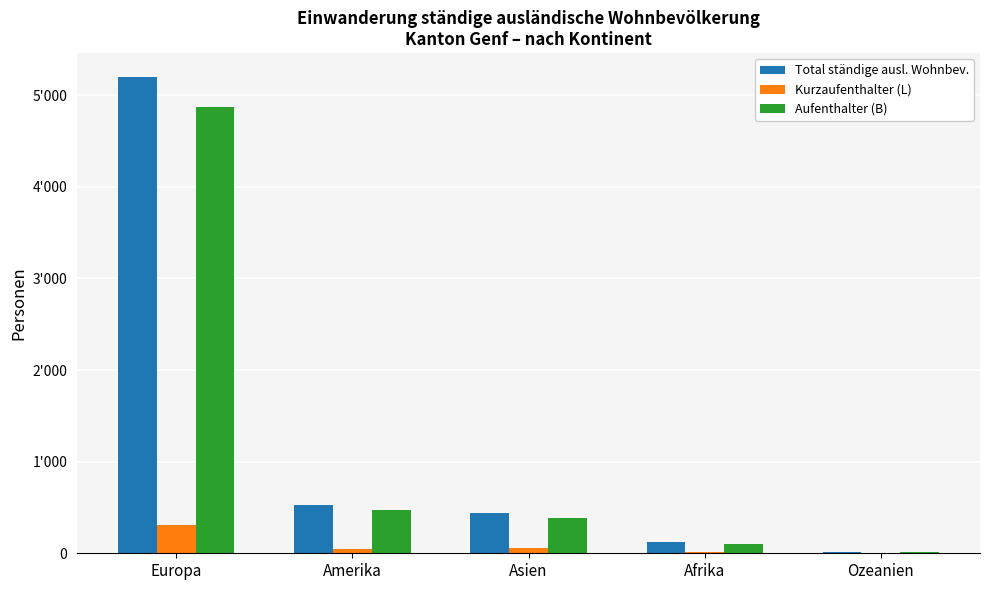

Reading left to right, transcribe all the data shown in this chart.

Total ständige ausl. Wohnbev.: 5199	523	441	119	16
Kurzaufenthalter (L): 307	52	55	13	3
Aufenthalter (B): 4875	470	386	106	13